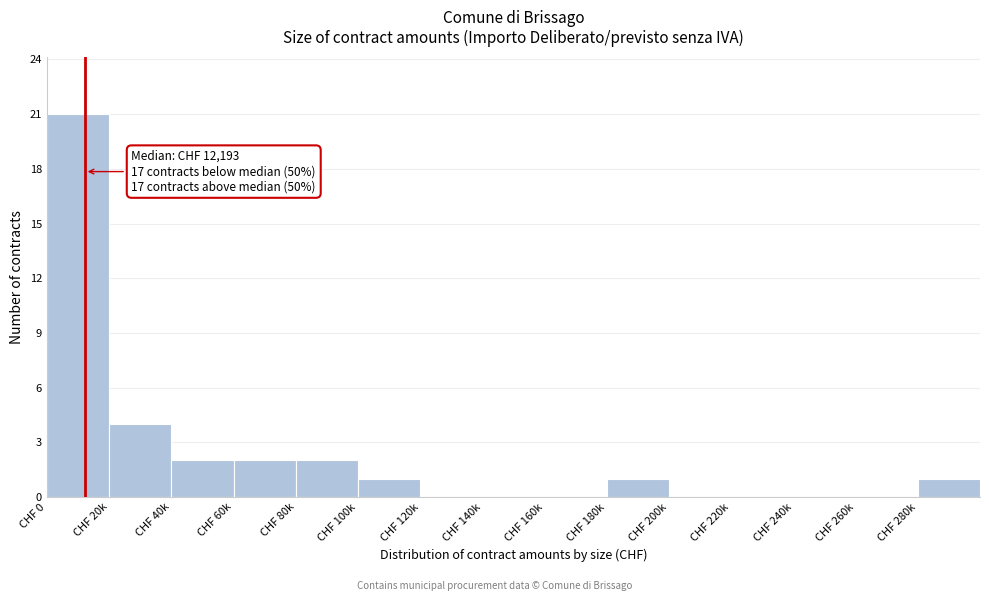

Reading left to right, what are all the values shown in this chart?

CHF 0=21	CHF 20k=4	CHF 40k=2	CHF 60k=2	CHF 80k=2	CHF 100k=1	CHF 120k=0	CHF 140k=0	CHF 160k=0	CHF 180k=1	CHF 200k=0	CHF 220k=0	CHF 240k=0	CHF 260k=0	CHF 280k=1